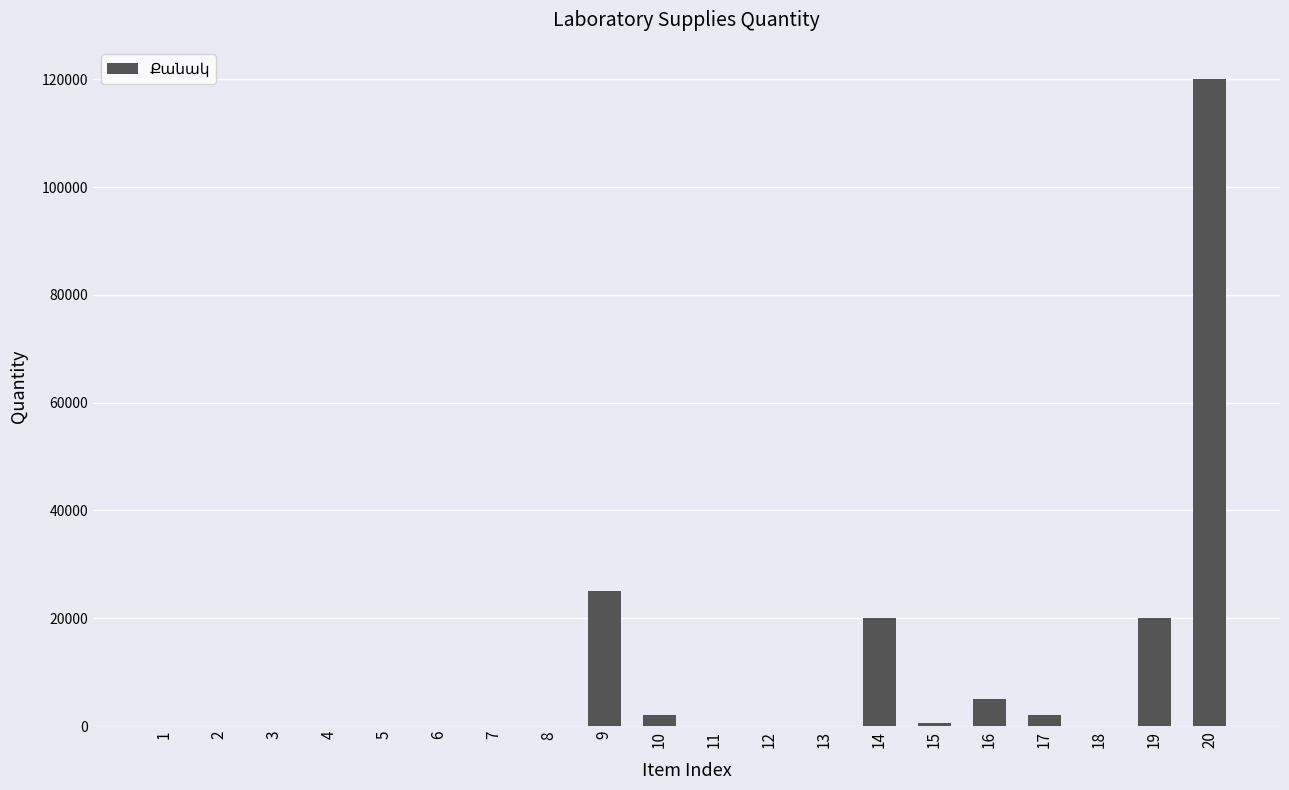

What is the maximum value shown in the chart?

120000